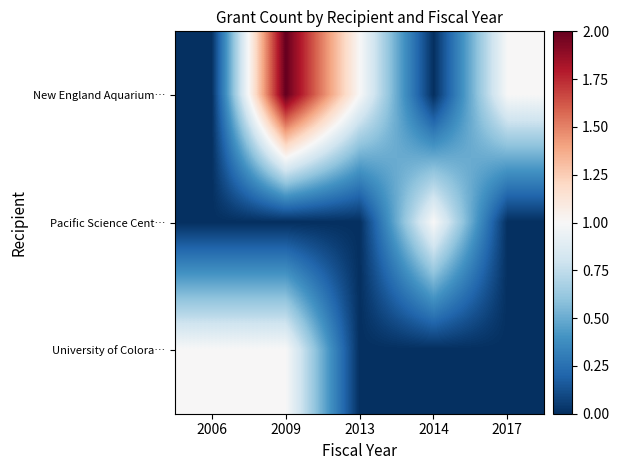

Reading left to right, extract all data points from this chart.

New England Aquarium…: 2006=0	2009=2	2013=1	2014=0	2017=1
Pacific Science Cent…: 2006=0	2009=0	2013=0	2014=1	2017=0
University of Colora…: 2006=1	2009=1	2013=0	2014=0	2017=0